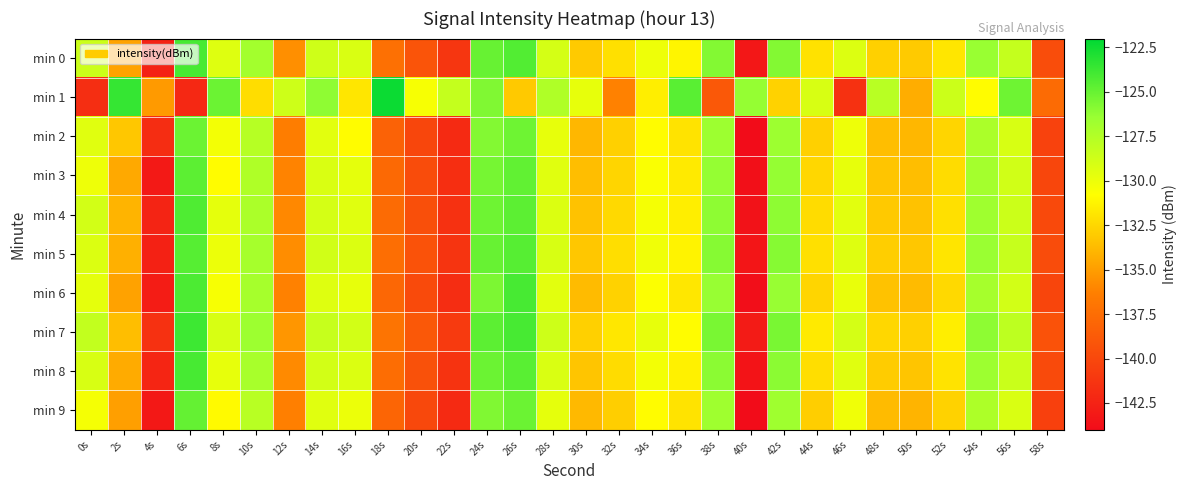

What is the spread (max minus min) of values at 12s?

7.7